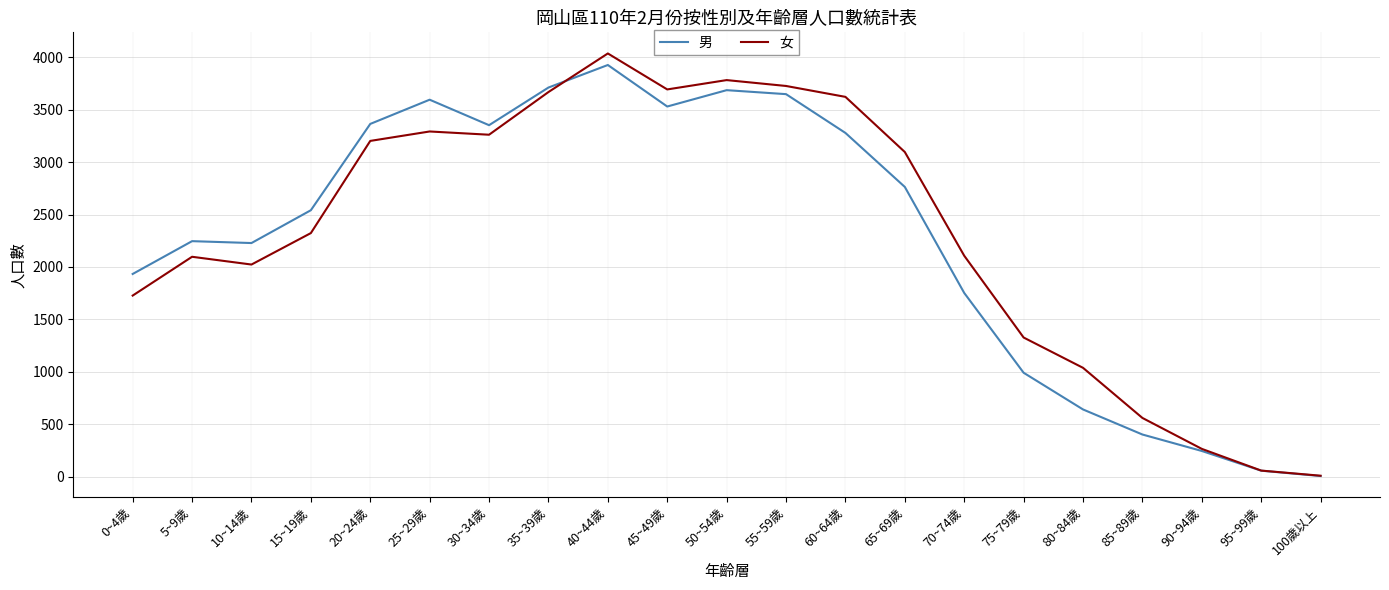

The value of 男 at 40~44歲 is 3926. True or false?

True